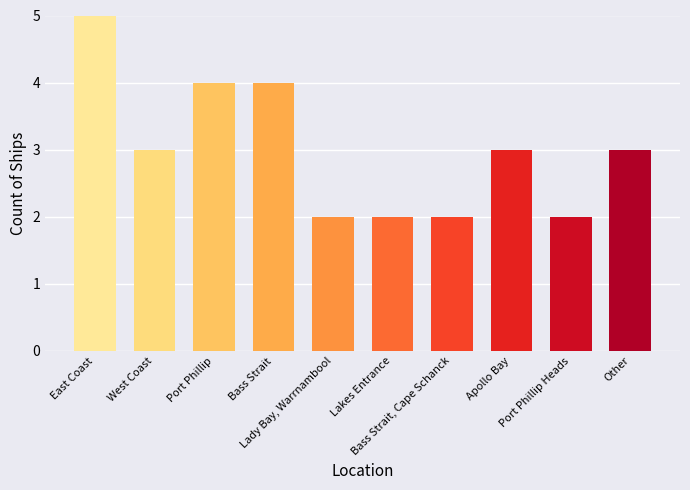

Reading left to right, extract all data points from this chart.

East Coast=5	West Coast=3	Port Phillip=4	Bass Strait=4	Lady Bay, Warrnambool=2	Lakes Entrance=2	Bass Strait, Cape Schanck=2	Apollo Bay=3	Port Phillip Heads=2	Other=3